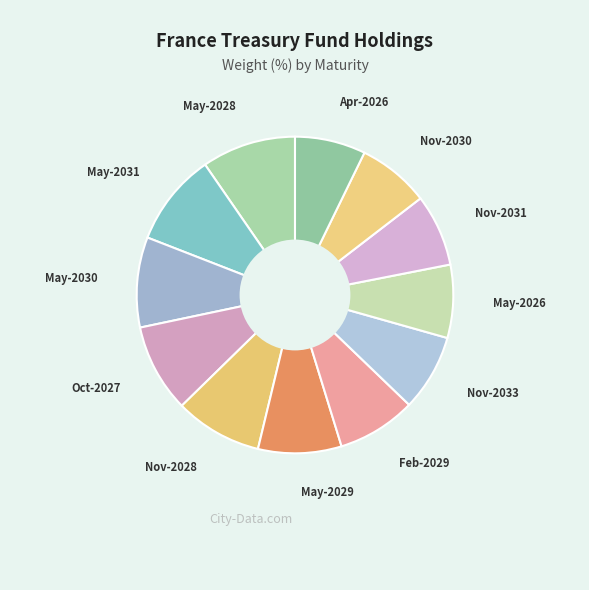

Do Nov-2033 and Feb-2029 together represent more than half of the pie?

No